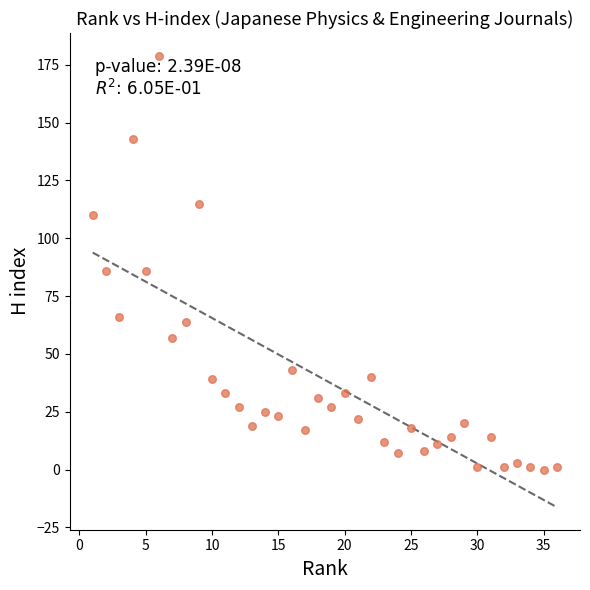

What is the range of X values (max minus min)?

35